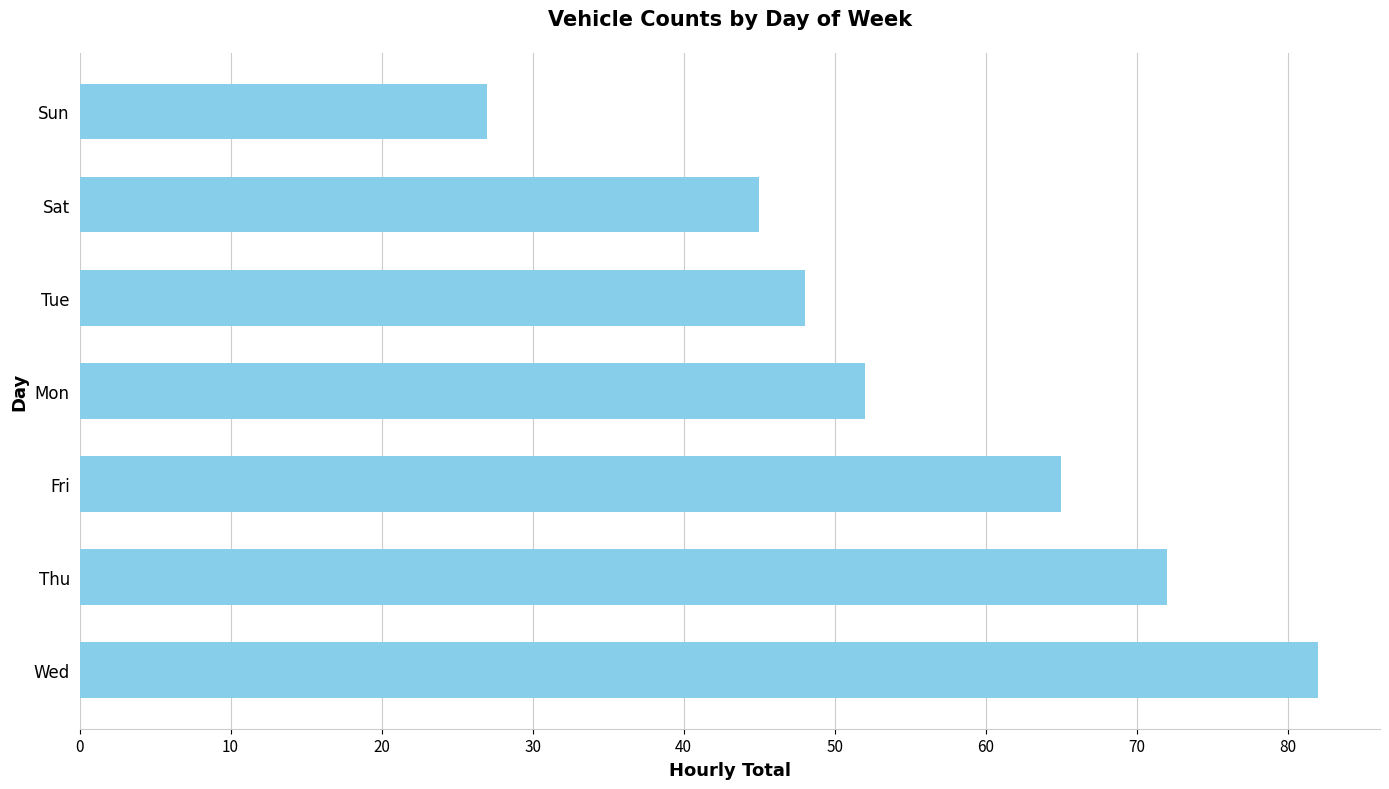

How many bars are there in total?

7